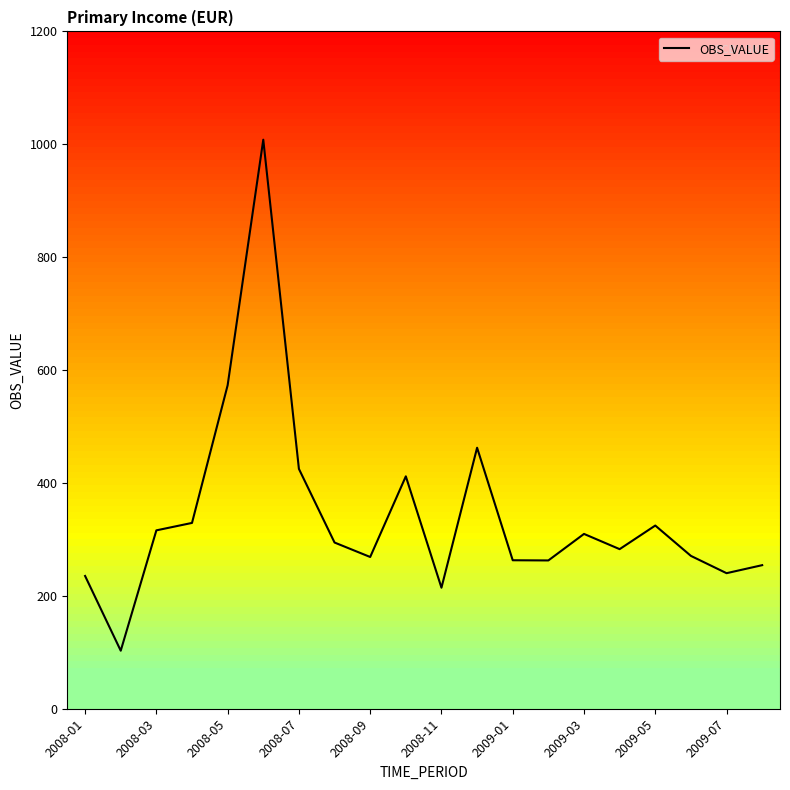

What is the average value?

342.5